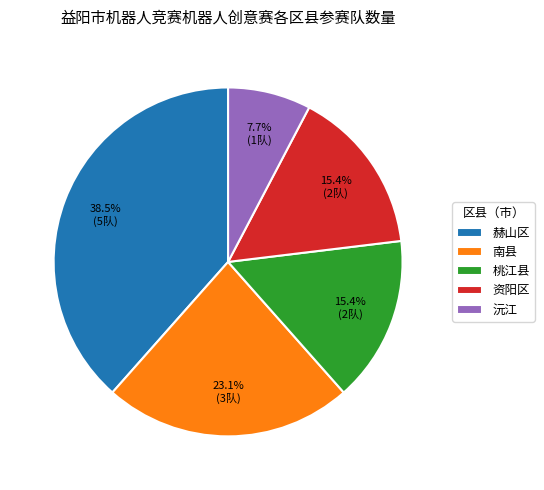

Do 赫山区 and 桃江县 together represent more than half of the pie?

Yes